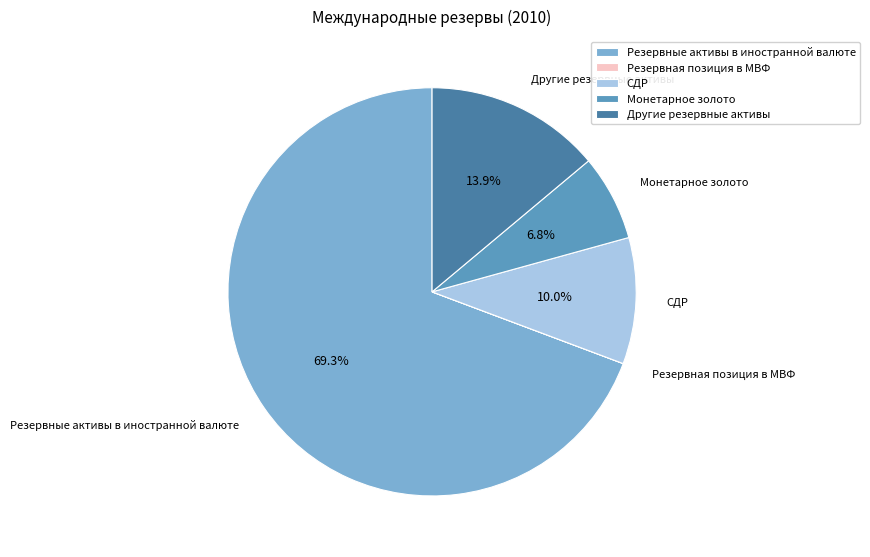

Which slice is the largest?

Резервные активы в иностранной валюте